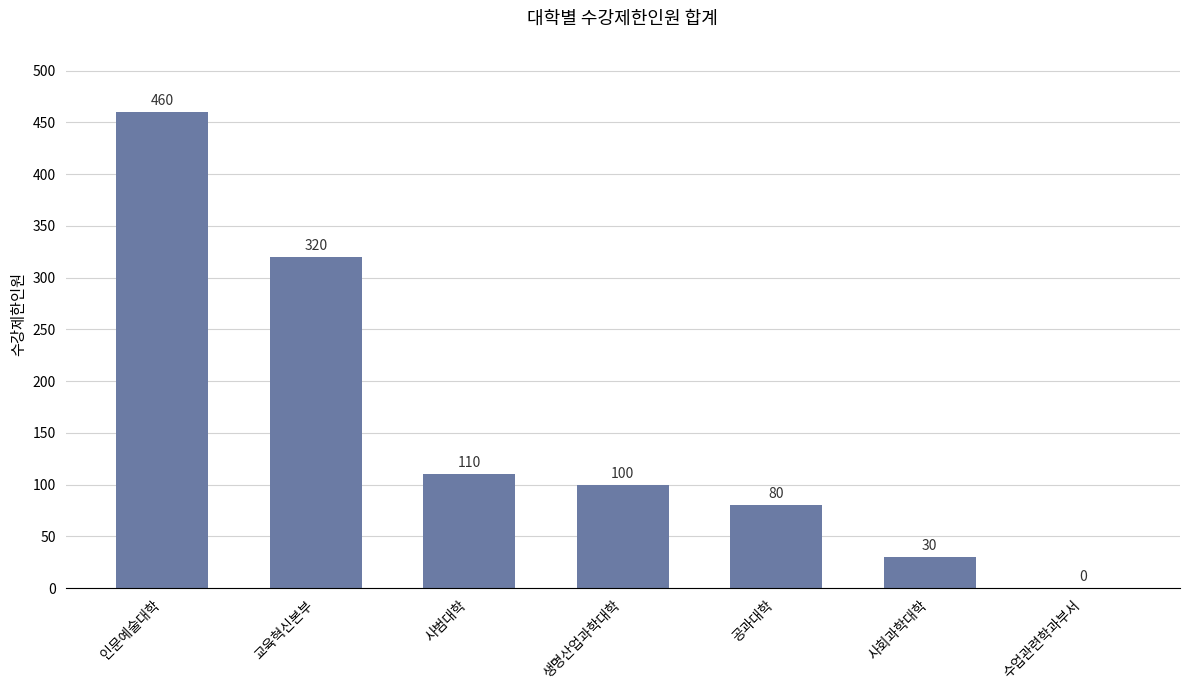

The value at 인문예술대학 is 460. True or false?

True